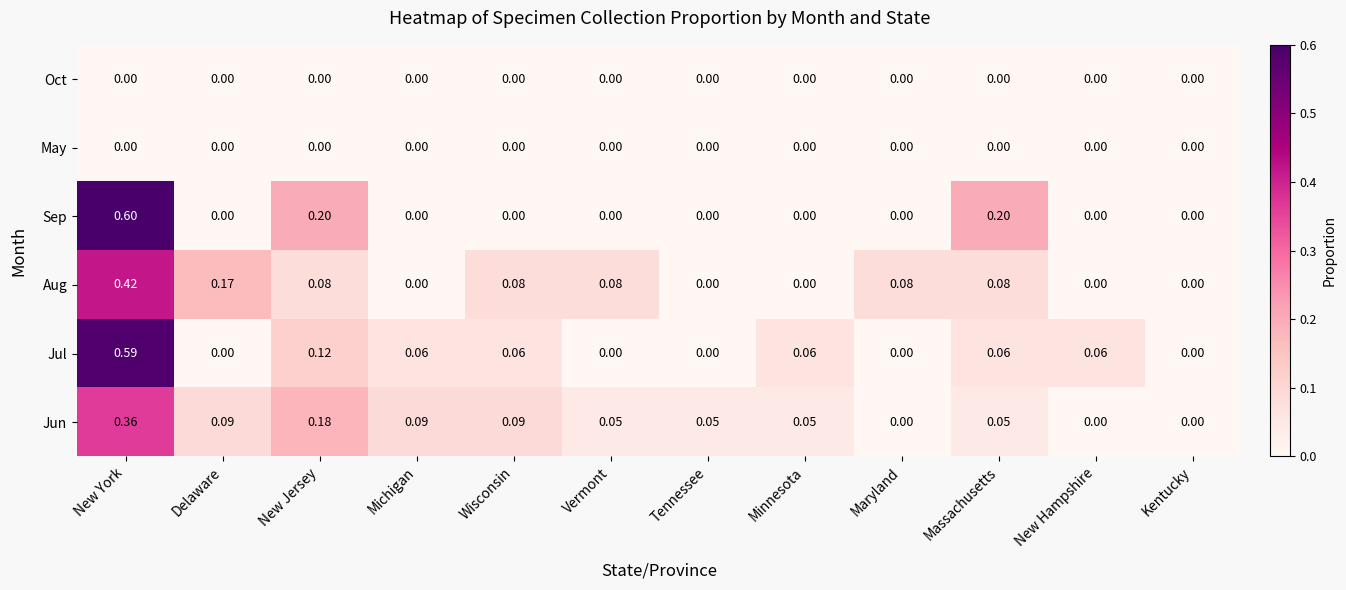

Which series has the largest range (max minus min)?

Sep